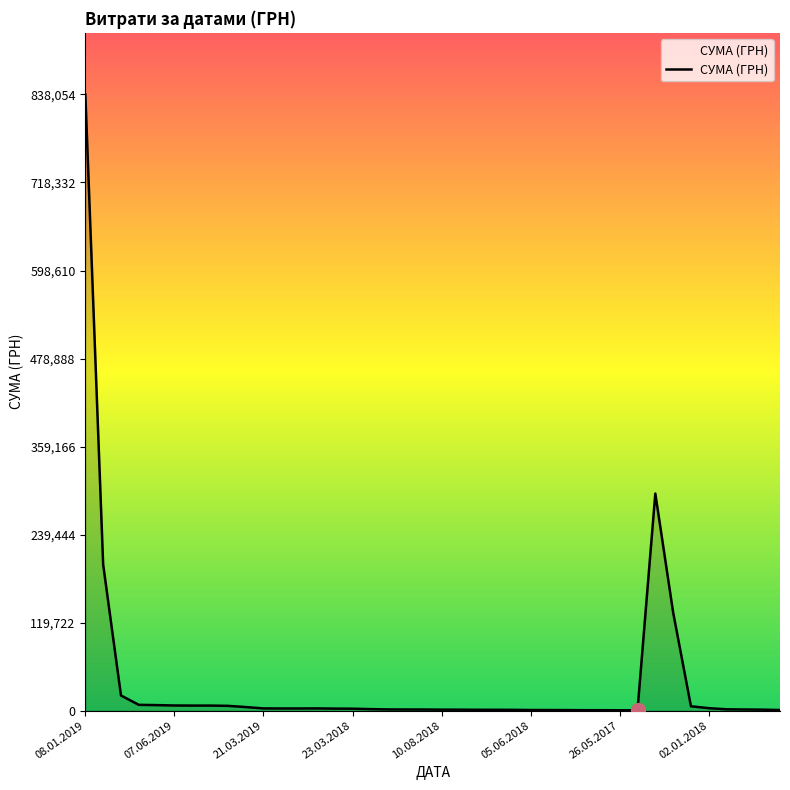

How many lines are shown in the chart?

1